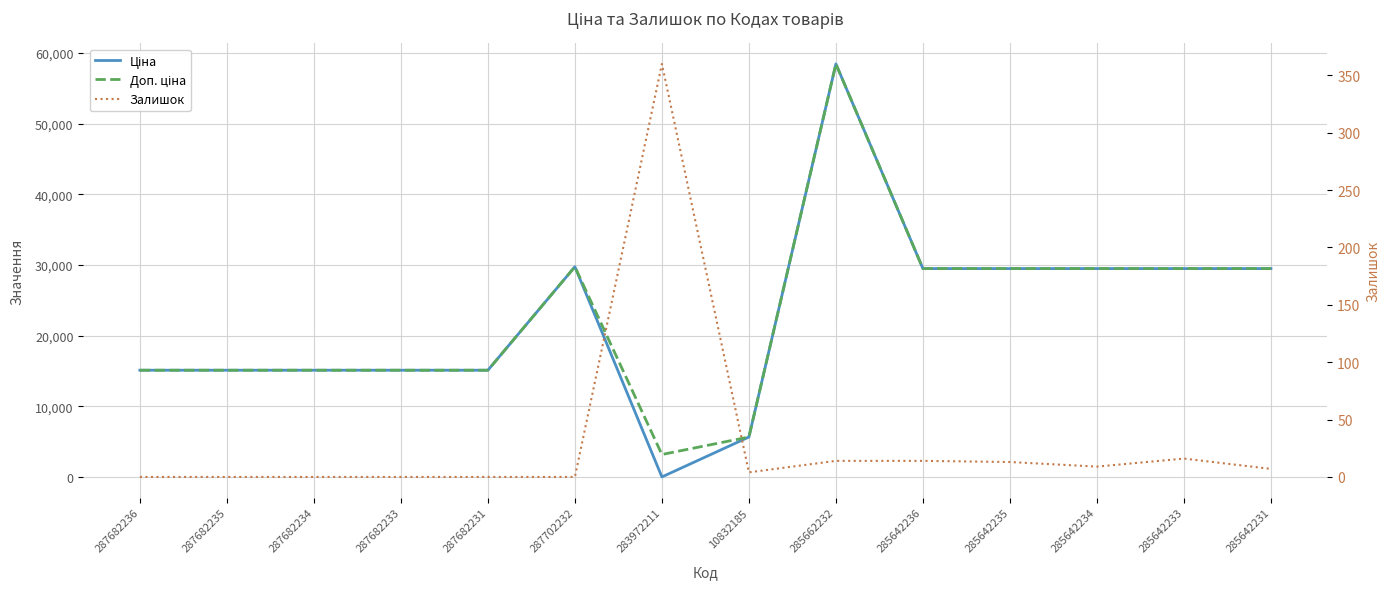

What is the label of the 5th point from the right?

285642236